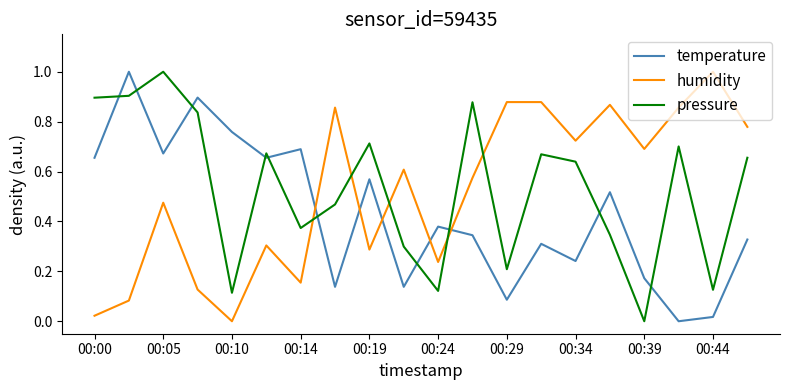

After their last crossing, which series has the higher values: temperature or humidity?

humidity